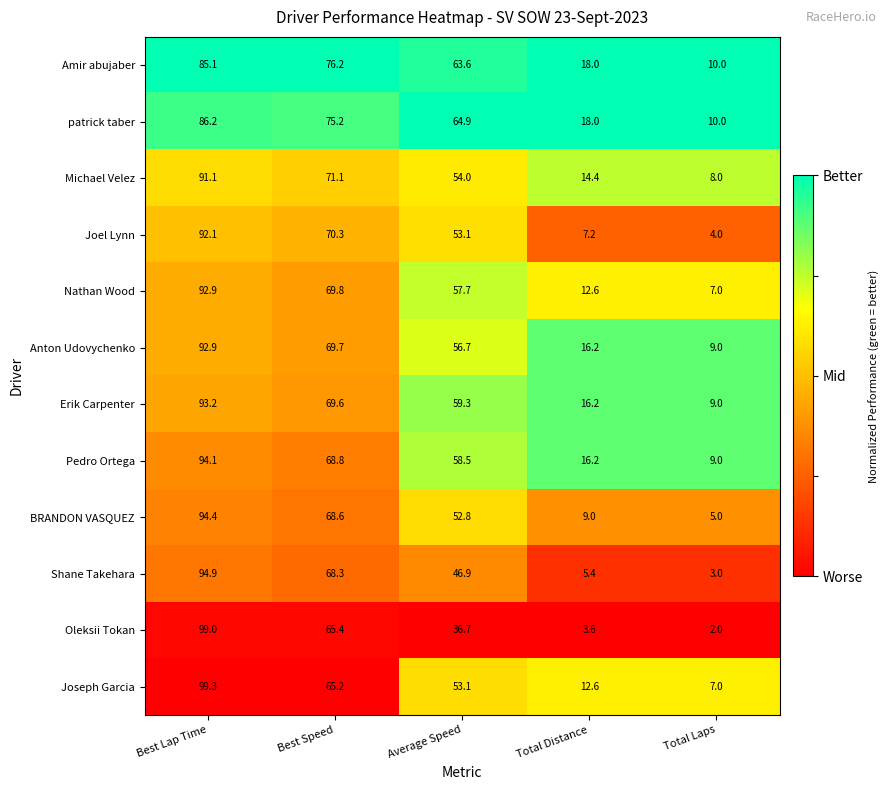

What is the difference between the maximum and minimum values in the BRANDON VASQUEZ series?

89.4